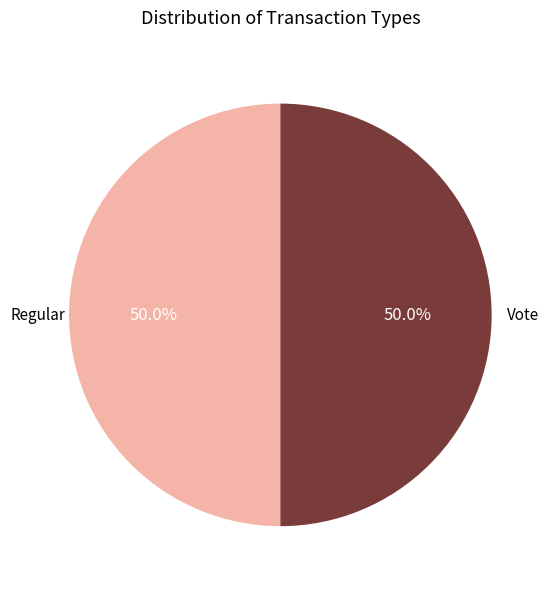

What is the ratio of the value at Vote to the value at Regular?

1.0